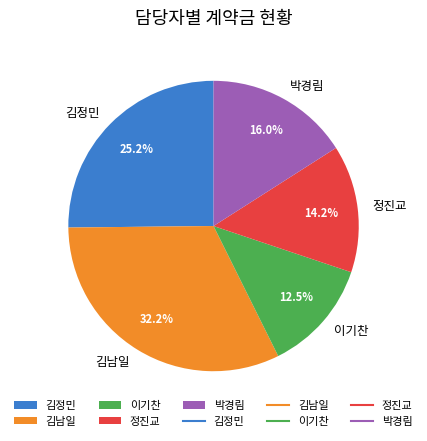

What is the ratio of the value at 이기찬 to the value at 김남일?

0.4